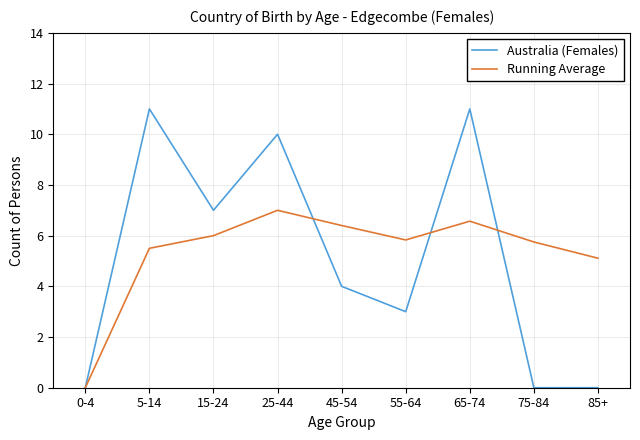

What value does the Australia (Females) series have at 15-24?

7.0